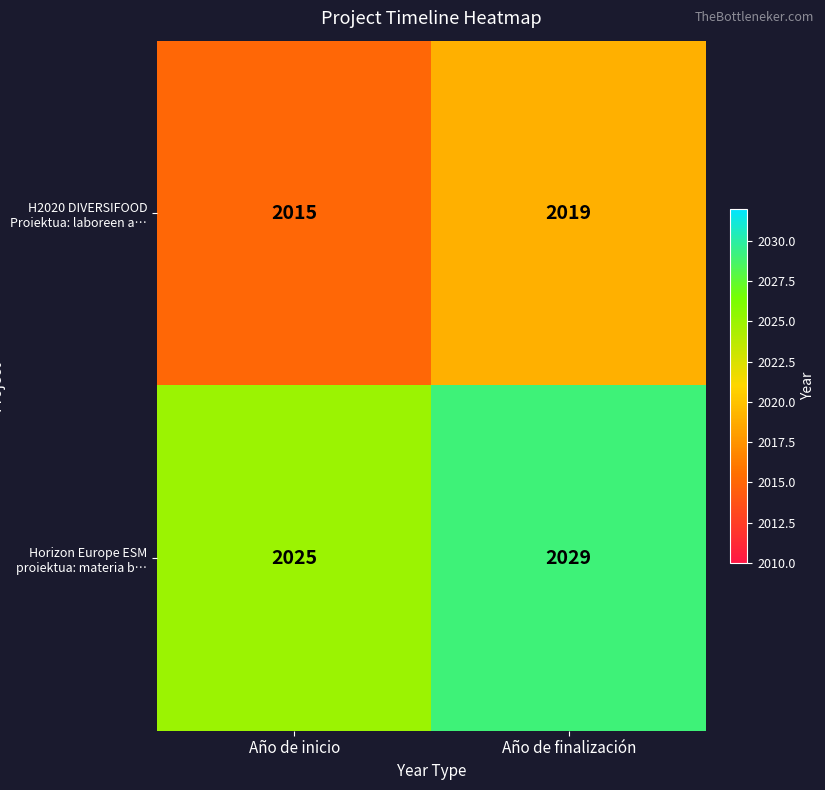

Reading left to right, what are all the values shown in this chart?

H2020 DIVERSIFOOD Proiektua: laboreen a…: 2015	2019
Horizon Europe ESM proiektua: materia b…: 2025	2029